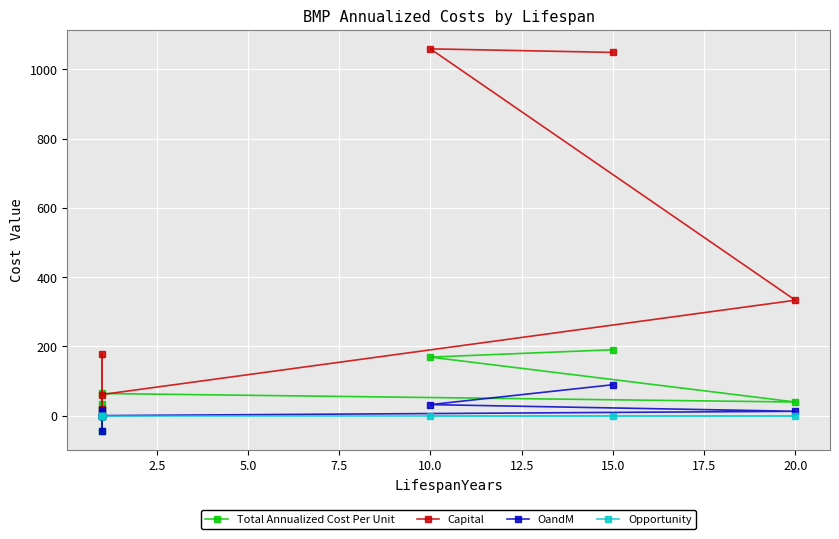

In OandM, how many points are lower than both neighbors (excluding endpoints)?

1